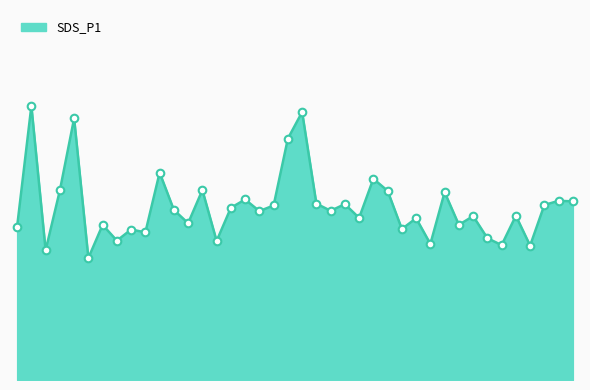

Does the chart have visible grid lines?

No